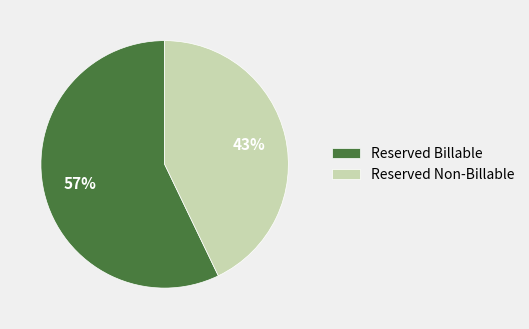

Is there a majority slice in this chart?

Yes